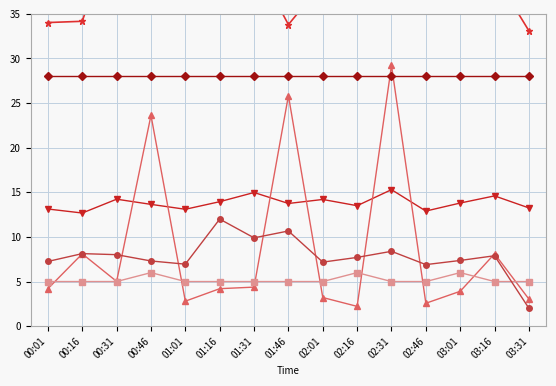

The Min_cycle series shows 7.5 at 02:16. True or false?

False